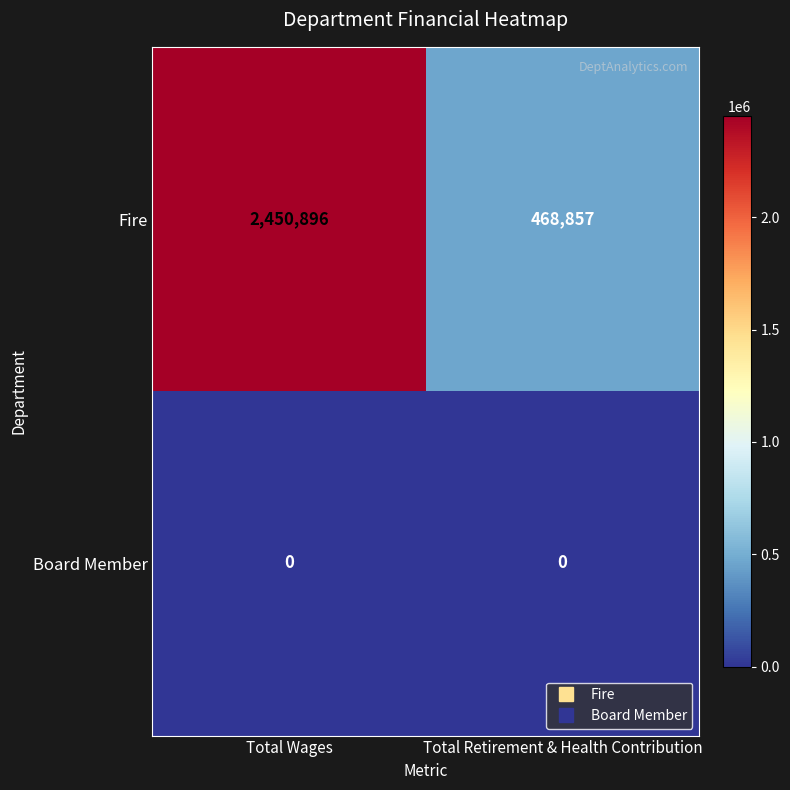

Which series has the widest spread of values?

Fire